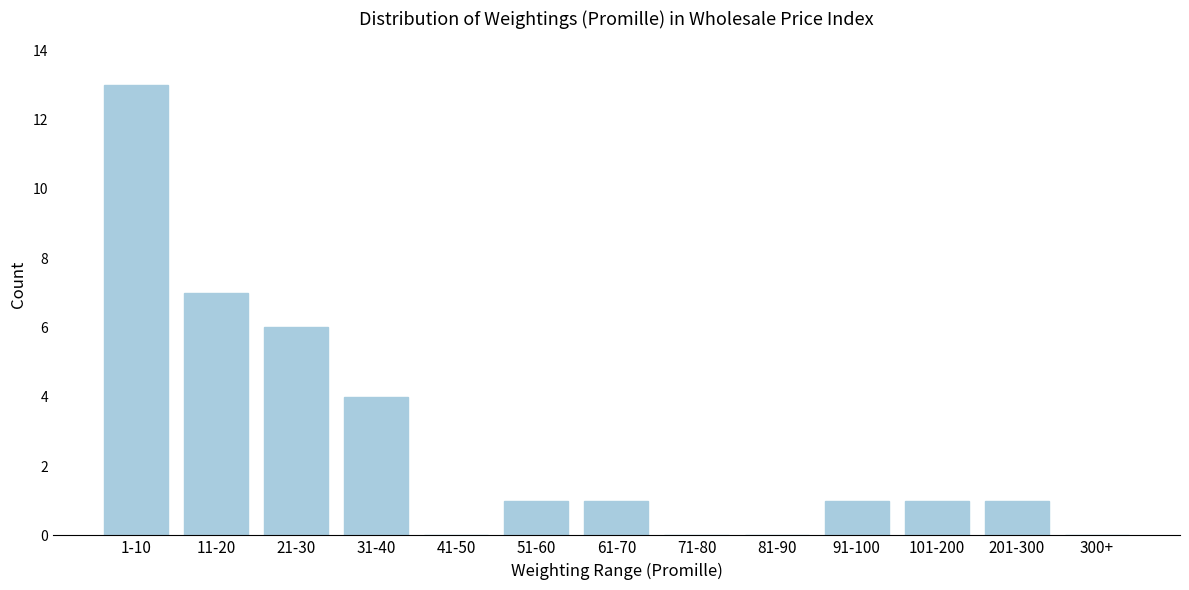

Reading left to right, extract all data points from this chart.

1-10=13	11-20=7	21-30=6	31-40=4	41-50=0	51-60=1	61-70=1	71-80=0	81-90=0	91-100=1	101-200=1	201-300=1	300+=0